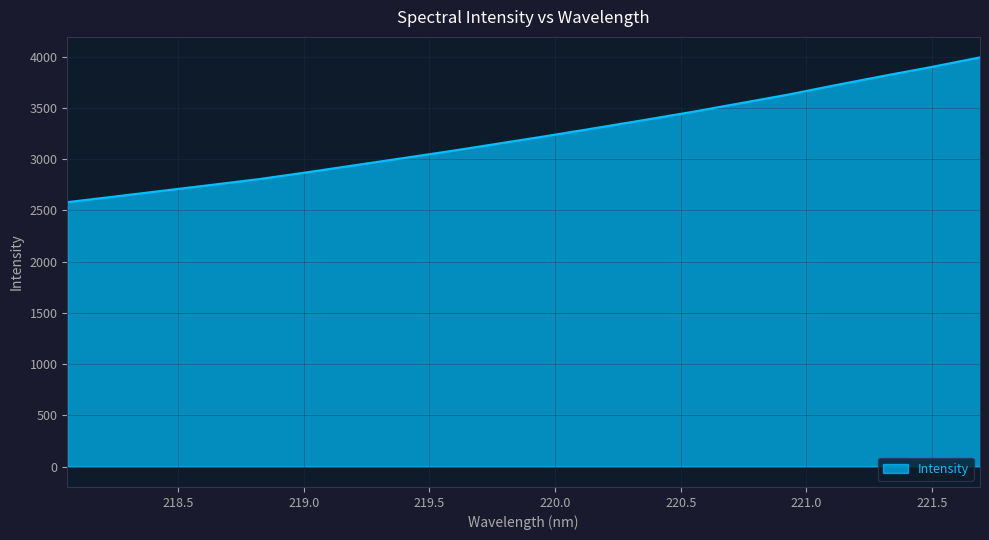

What is the difference between the maximum and minimum values?

1413.1